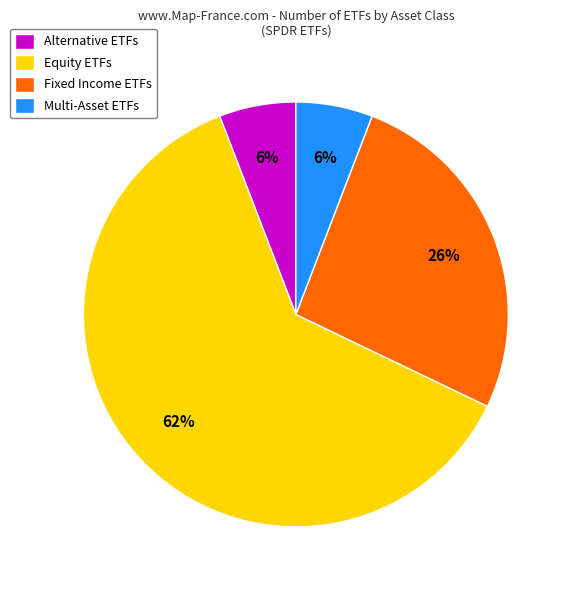

Between Equity ETFs and Alternative ETFs, which is larger?

Equity ETFs